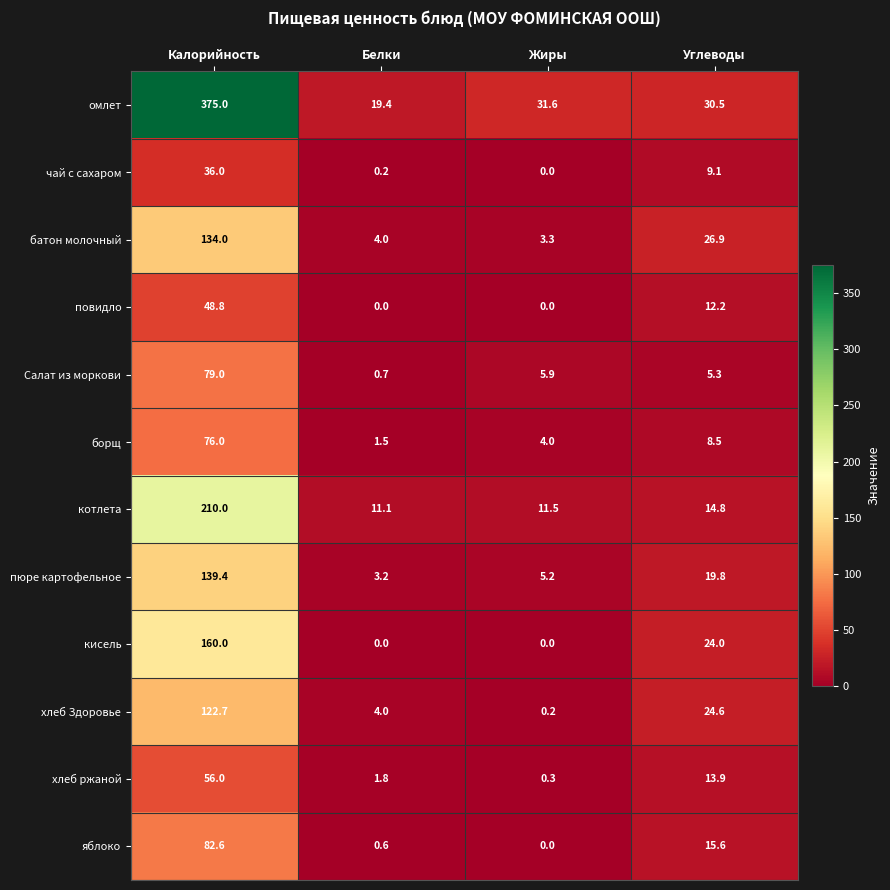

How many data points in яблоко are above 15?

2